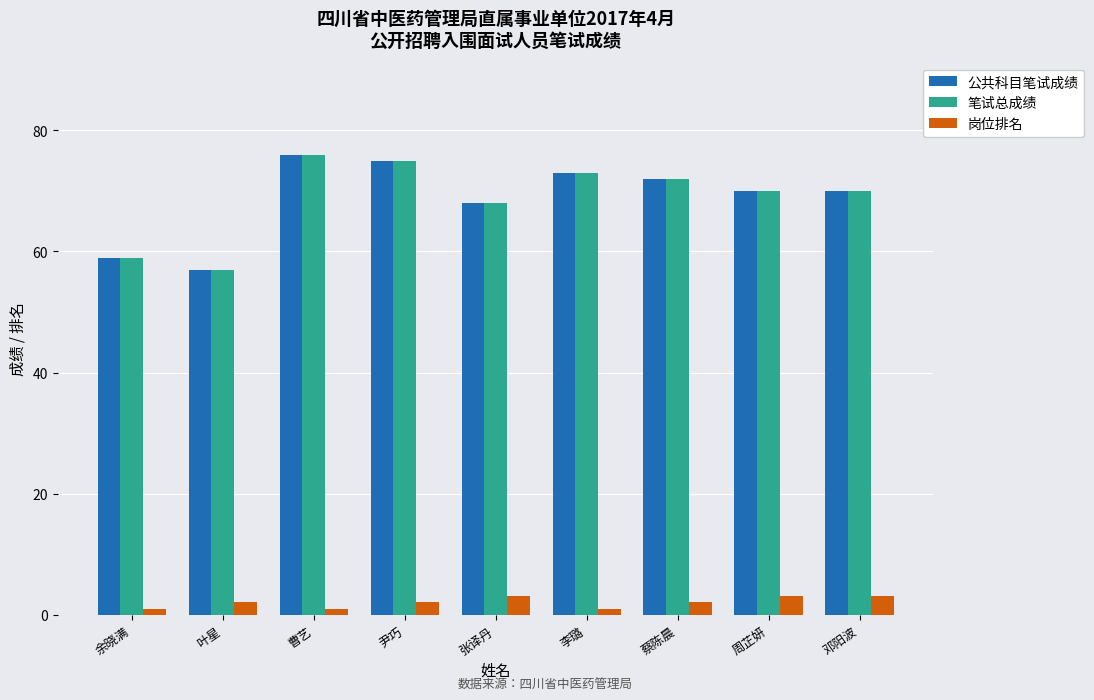

What is the value of the 岗位排名 bar at the 4th from the left?

2